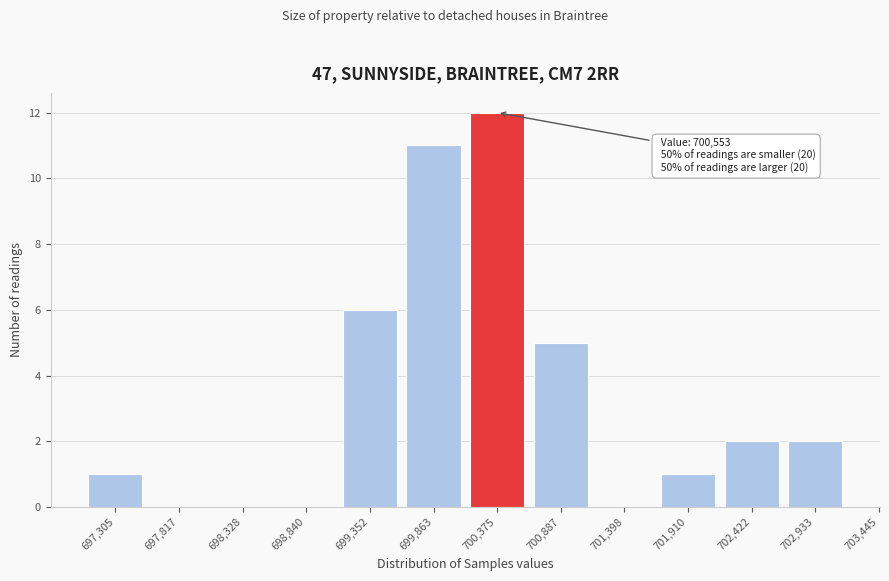

Reading left to right, transcribe all the data shown in this chart.

697,305=1	697,817=0	698,328=0	698,840=0	699,352=6	699,863=11	700,375=12	700,887=5	701,398=0	701,910=1	702,422=2	702,933=2